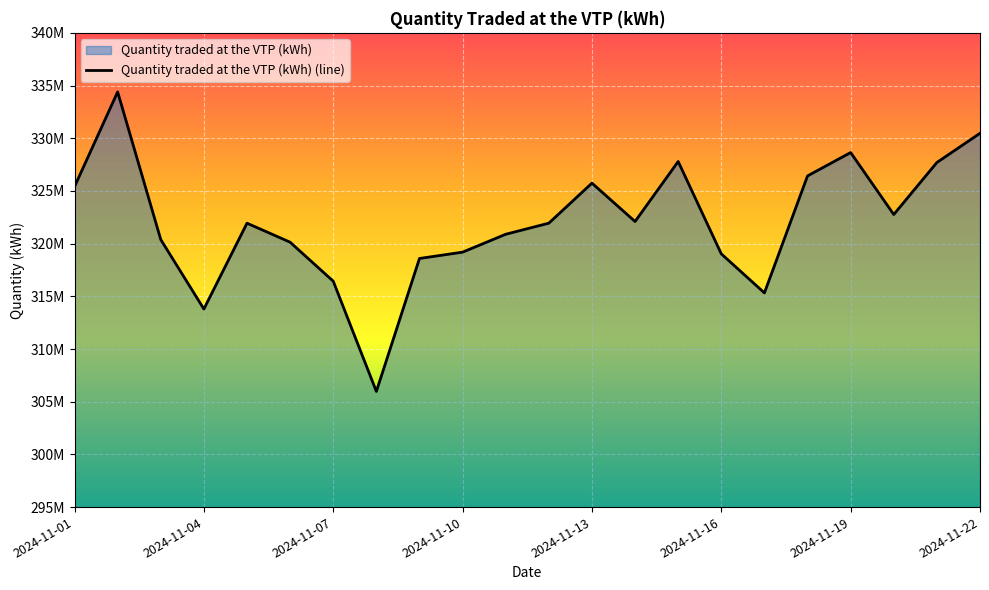

Which has a higher value, 2024-11-09 or 2024-11-04?

2024-11-09